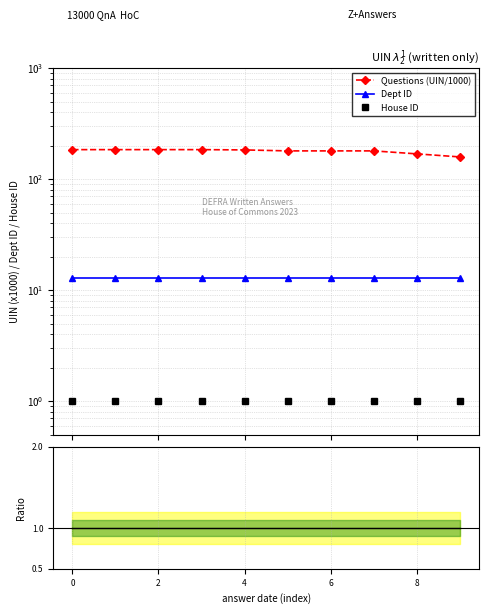

True or false: House ID and Dept ID intersect in this chart.

False